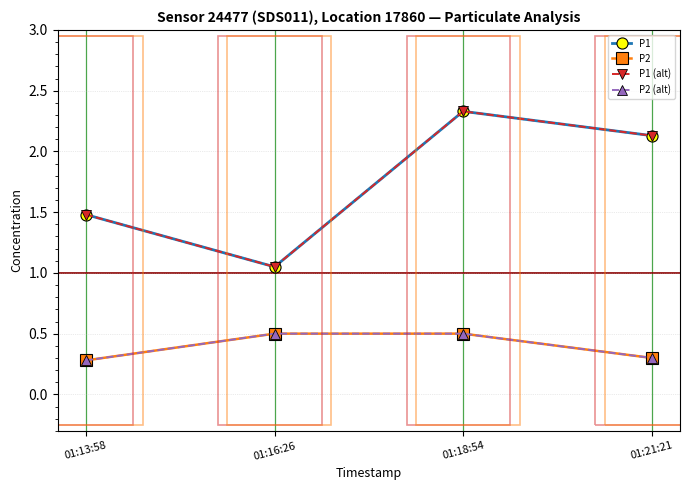

What is the difference between the maximum and minimum values in the P1 series?

1.3